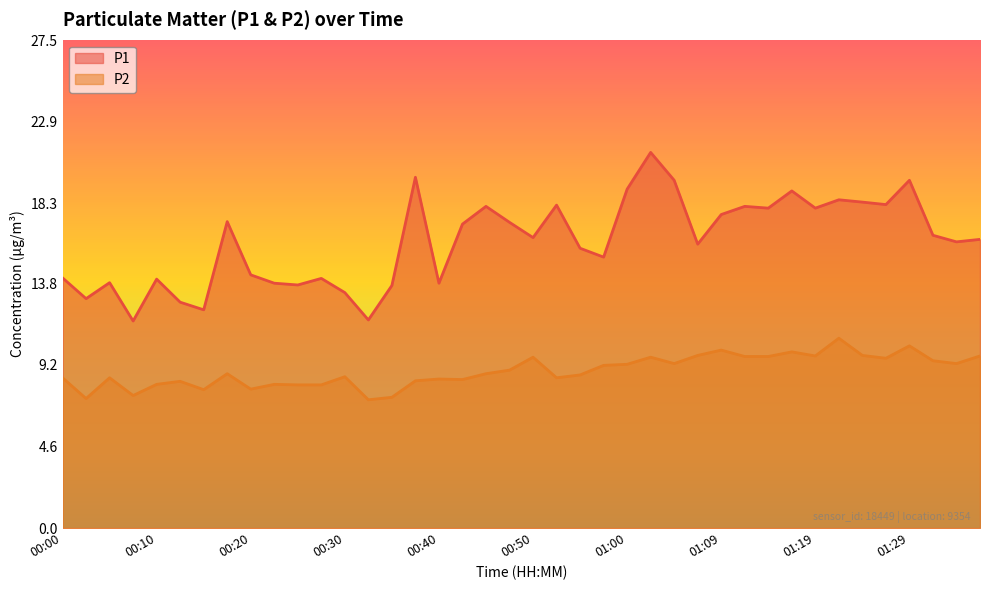

Is it true that P1 equals 6.3 at 01:27?

False